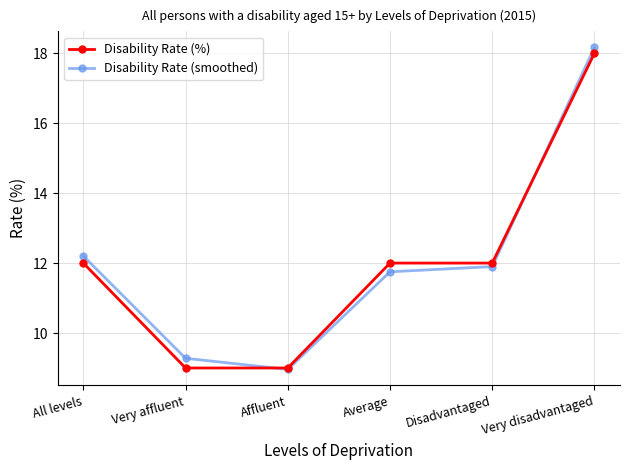

What is the label of the 3rd point from the left?

Affluent